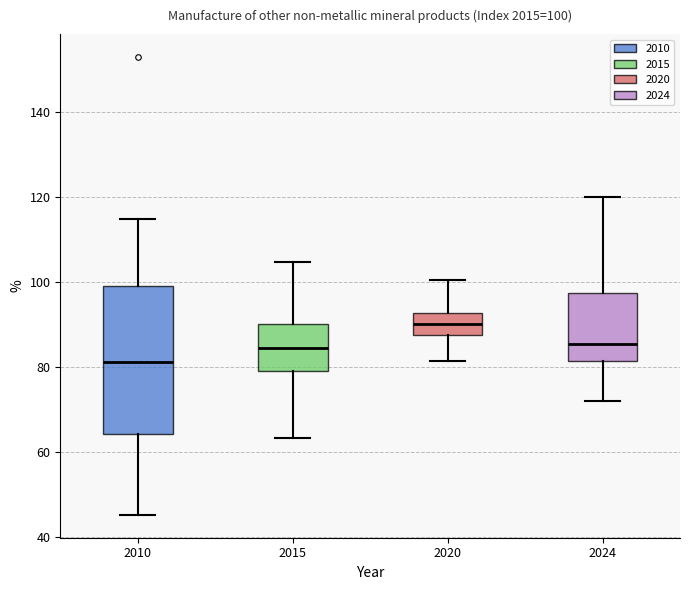

Comparing the boxes themselves (not the whiskers), which one is the tallest?

2010